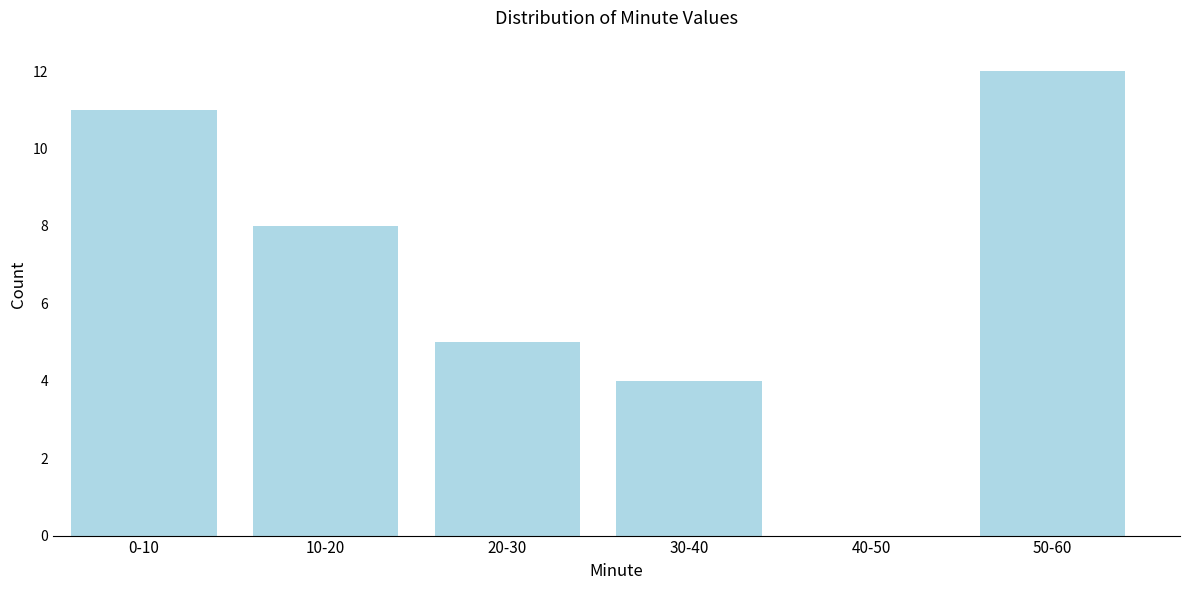

Reading right to left, transcribe all the data shown in this chart.

50-60=12	40-50=0	30-40=4	20-30=5	10-20=8	0-10=11